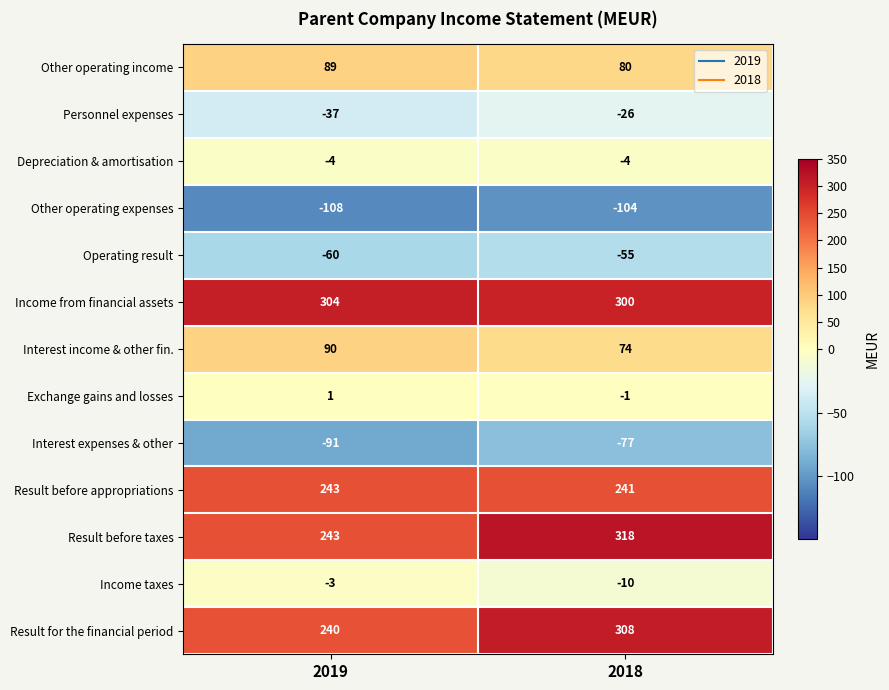

Count the number of categories in the chart.

2